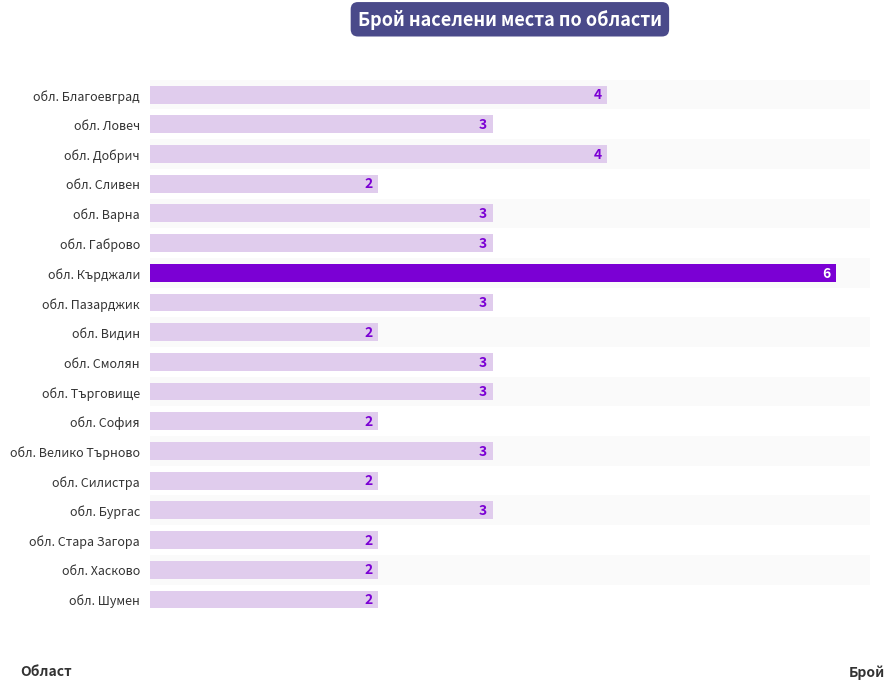

Is it true that the value at обл. Кърджали is 6?

True